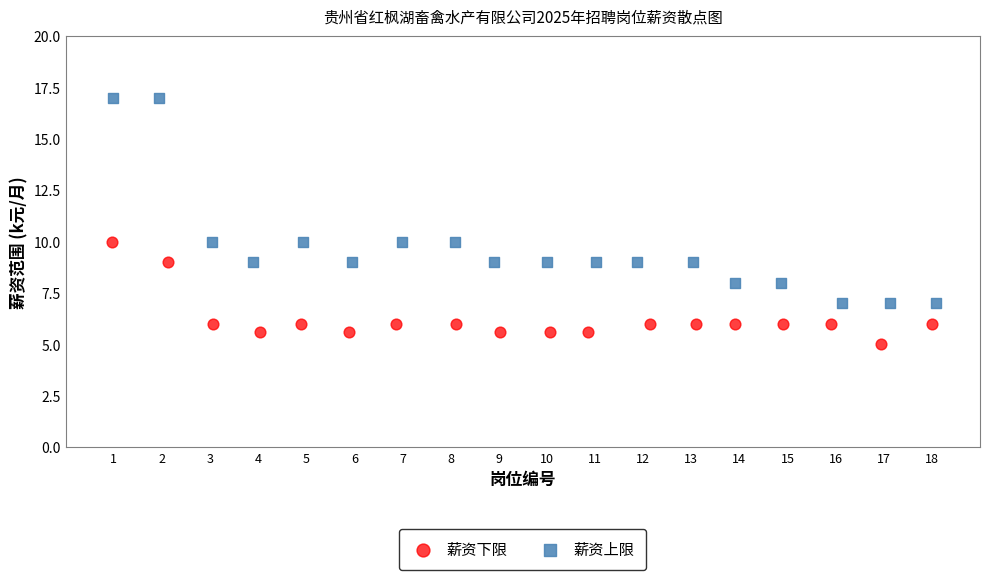

What are all the series names shown in the legend?

薪资下限, 薪资上限